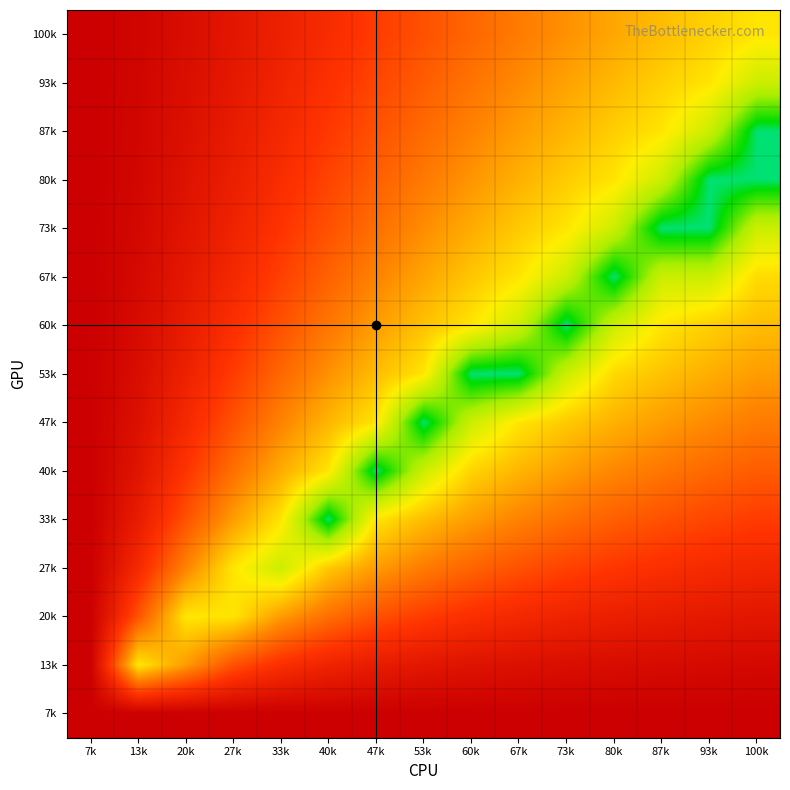

Rank the series at 40k from highest to lowest value.

7k, 13k, 100k, 93k, 87k, 80k, 73k, 67k, 20k, 60k, 53k, 47k, 27k, 40k, 33k